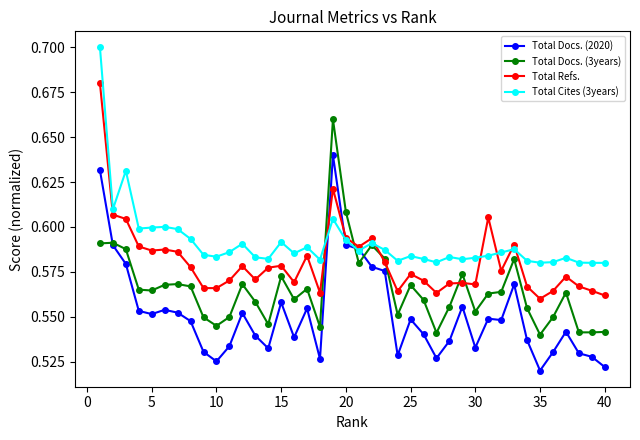

Which series has the largest total across all categories?

Total Cites (3years)